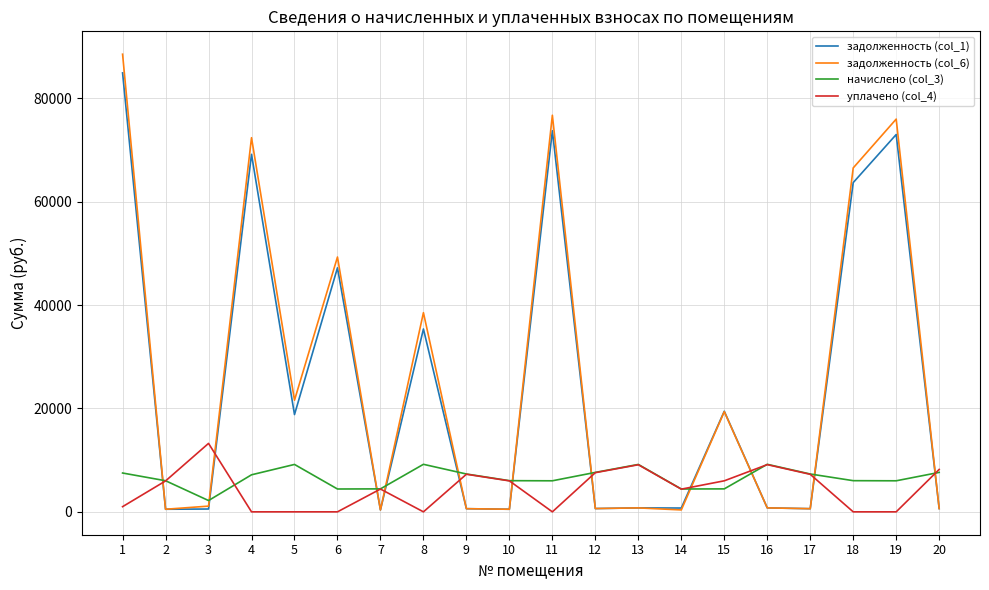

At which category is the sum across all series the highest?

1